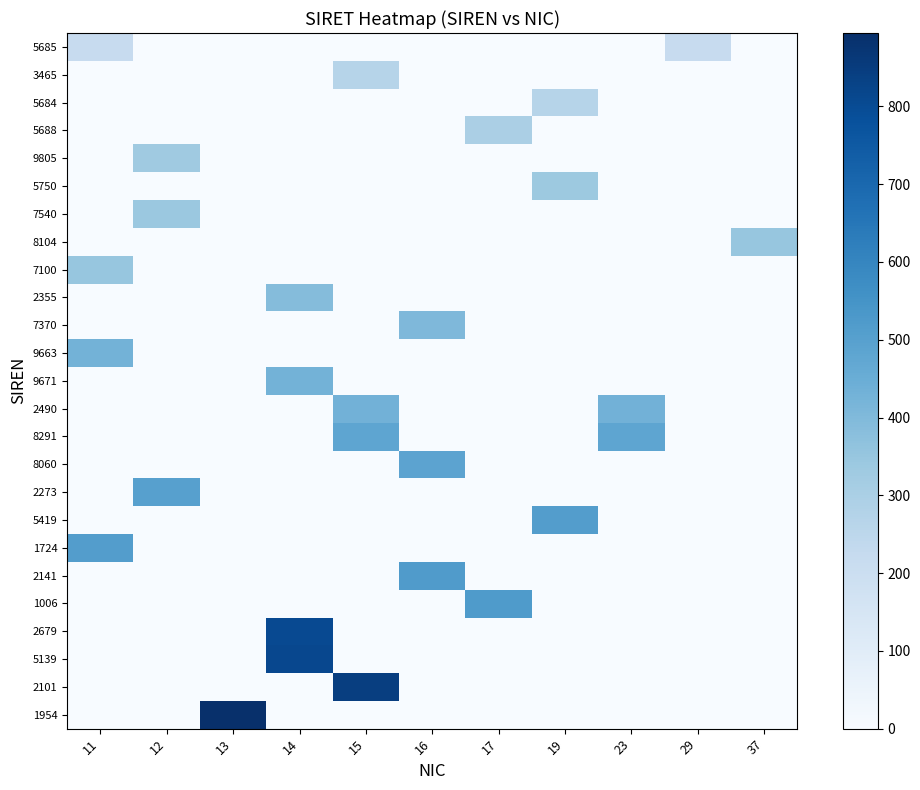

What is the total value across all series at 13?

894.4